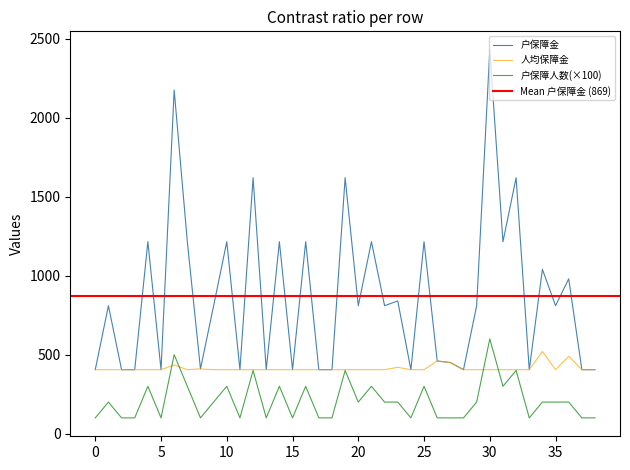

Which series changed the most between 0 and 25?

户保障金